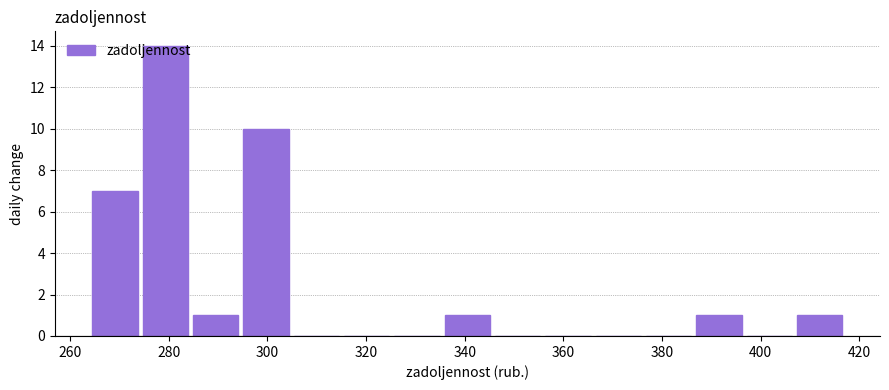

Over which range of the x-axis is the bar tallest?

274 to 284